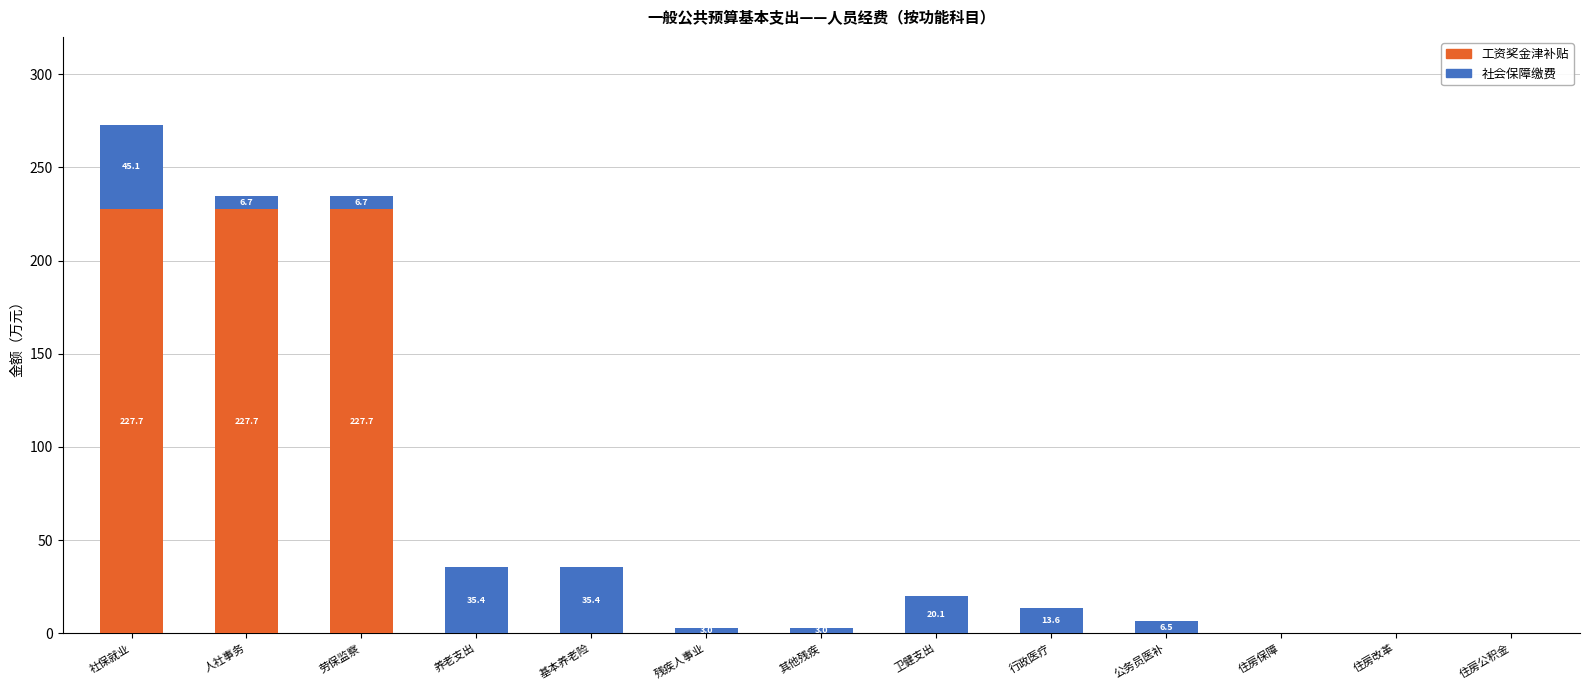

What are all the series names shown in the legend?

工资奖金津补贴, 社会保障缴费